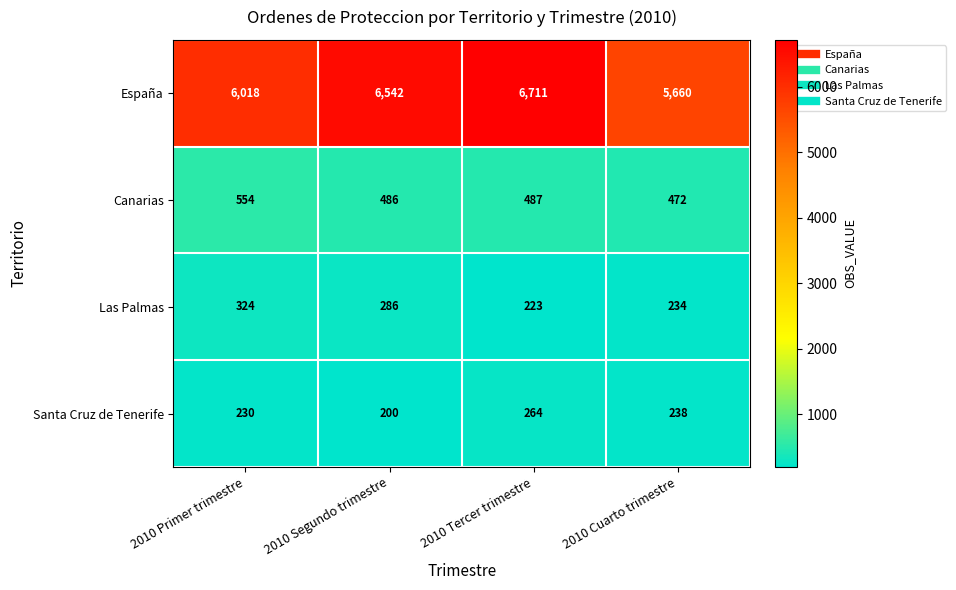

Reading left to right, transcribe all the data shown in this chart.

España: 2010 Primer trimestre=6018	2010 Segundo trimestre=6542	2010 Tercer trimestre=6711	2010 Cuarto trimestre=5660
Canarias: 2010 Primer trimestre=554	2010 Segundo trimestre=486	2010 Tercer trimestre=487	2010 Cuarto trimestre=472
Las Palmas: 2010 Primer trimestre=324	2010 Segundo trimestre=286	2010 Tercer trimestre=223	2010 Cuarto trimestre=234
Santa Cruz de Tenerife: 2010 Primer trimestre=230	2010 Segundo trimestre=200	2010 Tercer trimestre=264	2010 Cuarto trimestre=238